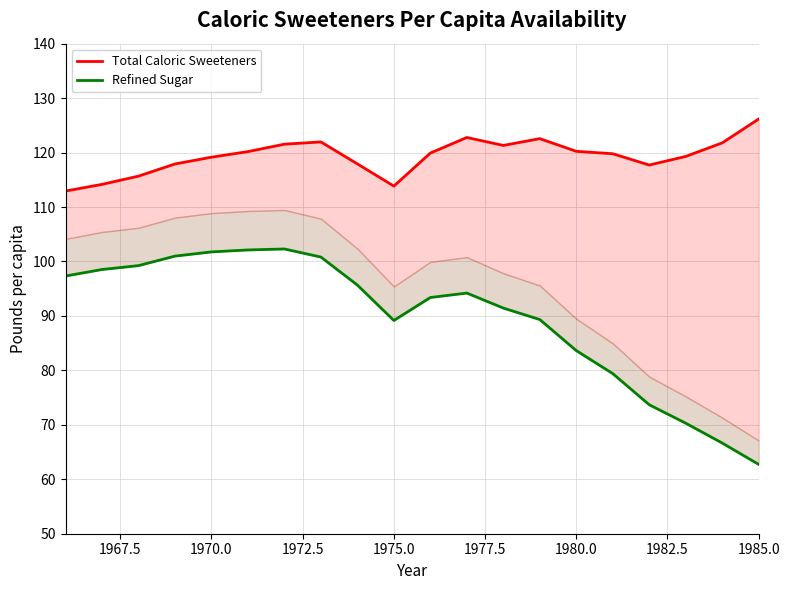

What is the average value of the Refined Sugar series?

89.6